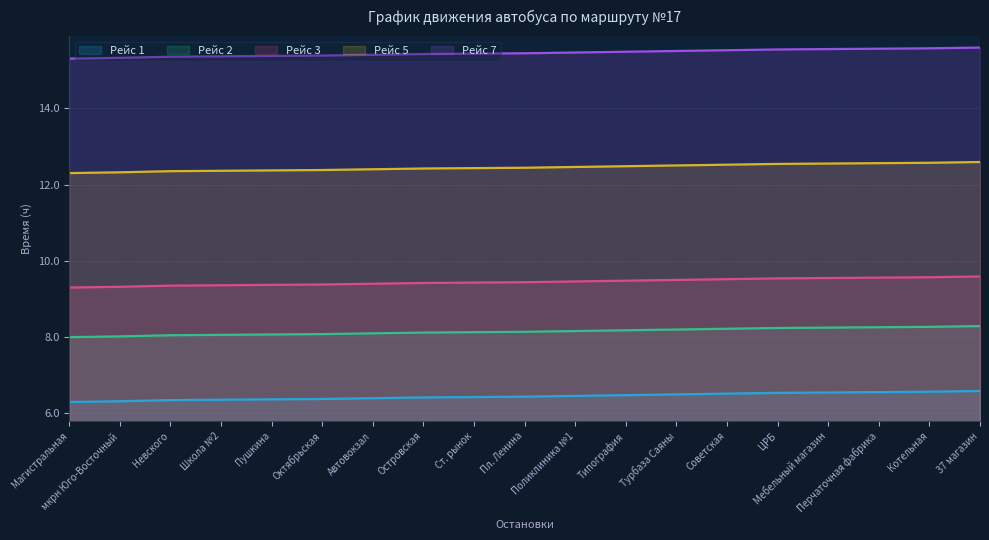

What is the sum of the Рейс 1 values at Автовокзал and мкрн Юго-Восточный?

12.7